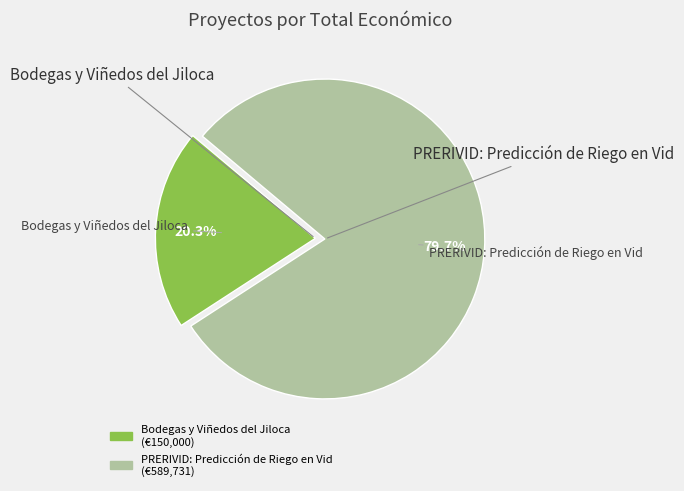

Does Bodegas y Viñedos del Jiloca account for over 50% of the chart?

No